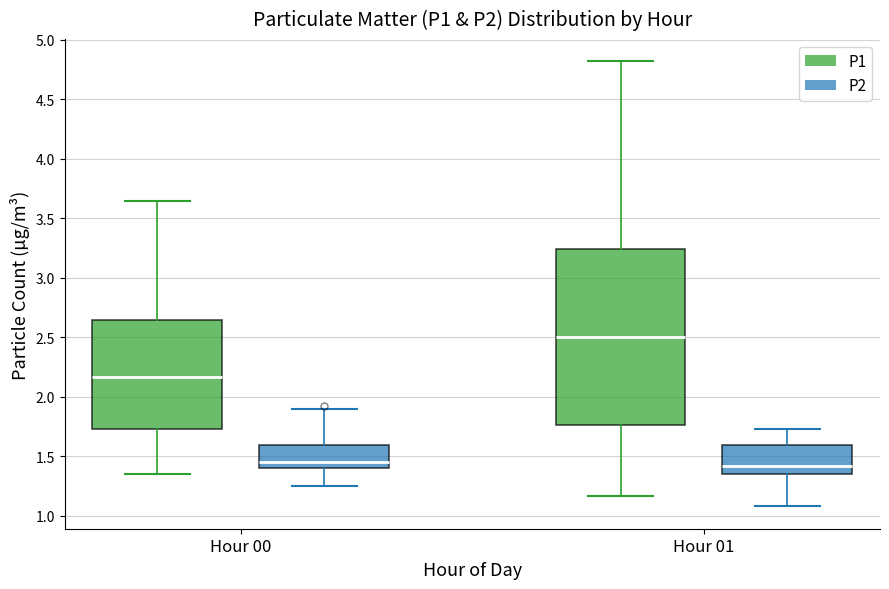

Which box has the highest median line?

Hour 01 (P1)